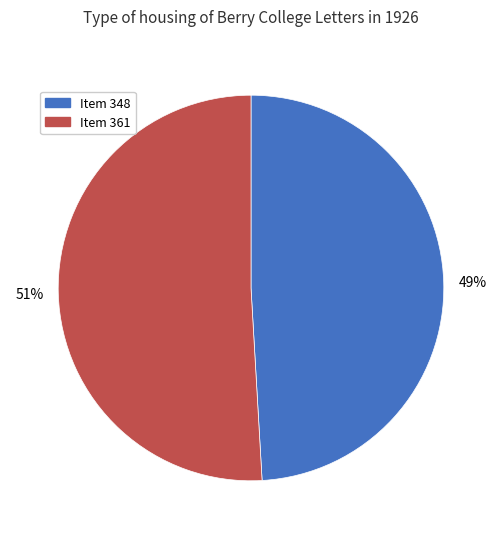

Does Item 361 represent more than half of the total?

Yes